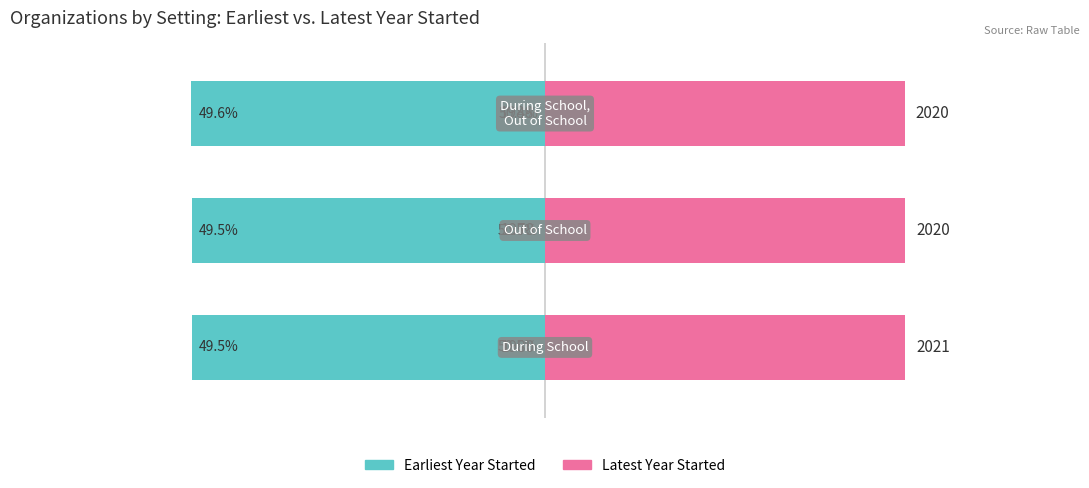

Count the number of data series in this chart.

2